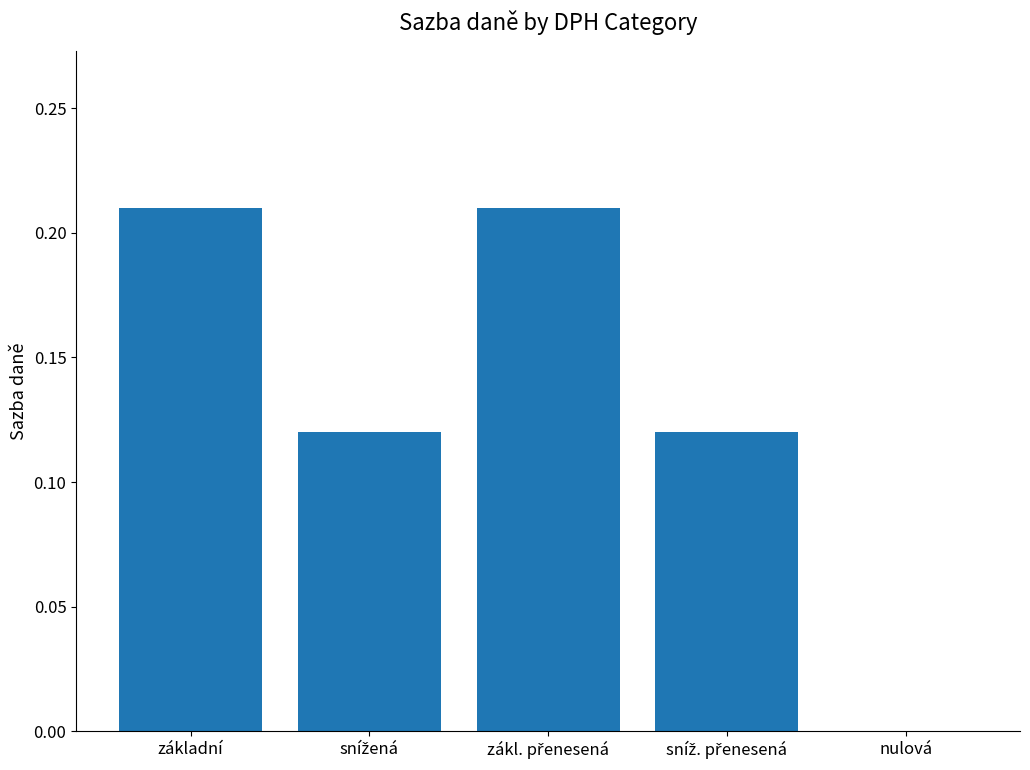

Reading left to right, what are all the values shown in this chart?

0.2	0.1	0.2	0.1	0.0